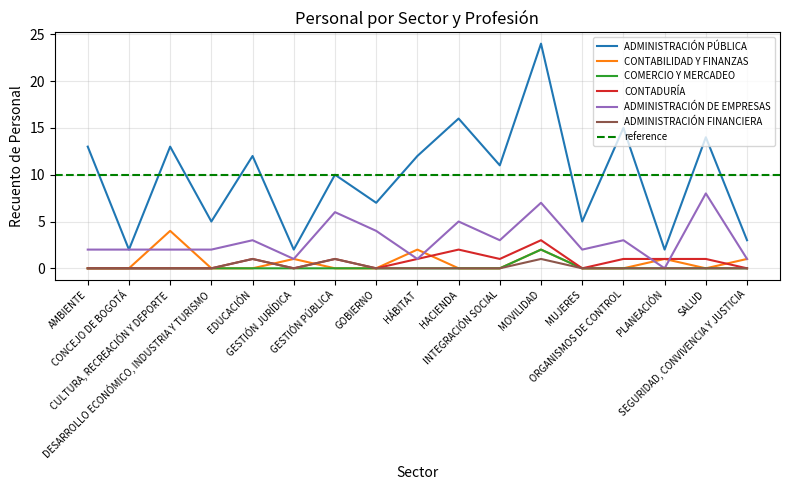

The ADMINISTRACIÓN DE EMPRESAS series shows 3 at ORGANISMOS DE CONTROL. True or false?

True